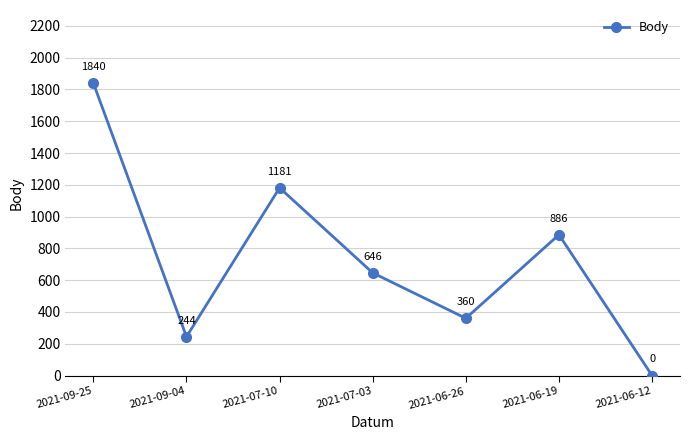

What is the greatest value displayed?

1840